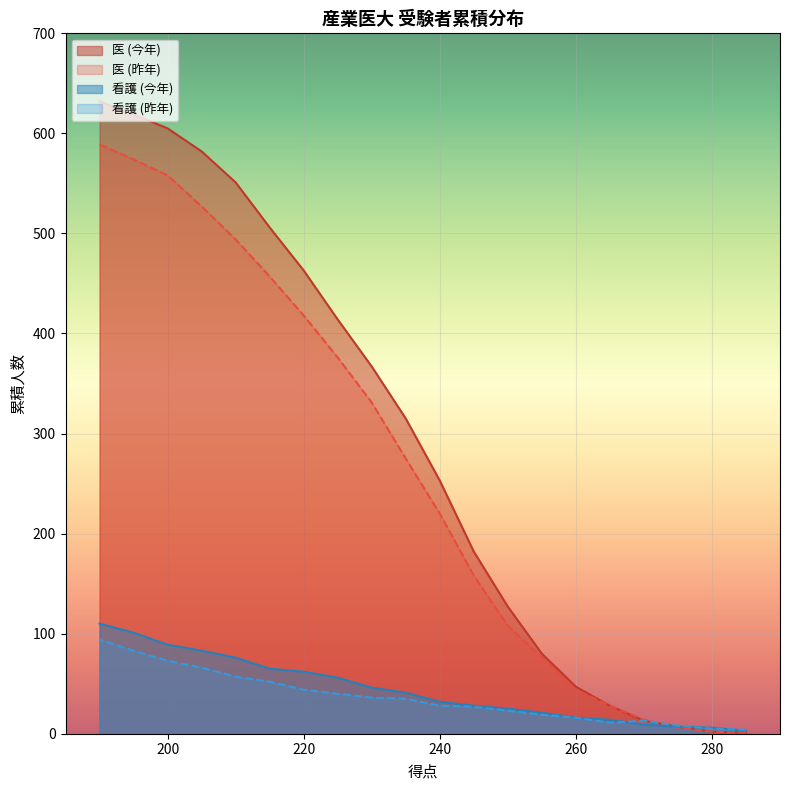

What is the highest value of the 医 (昨年) series?

589